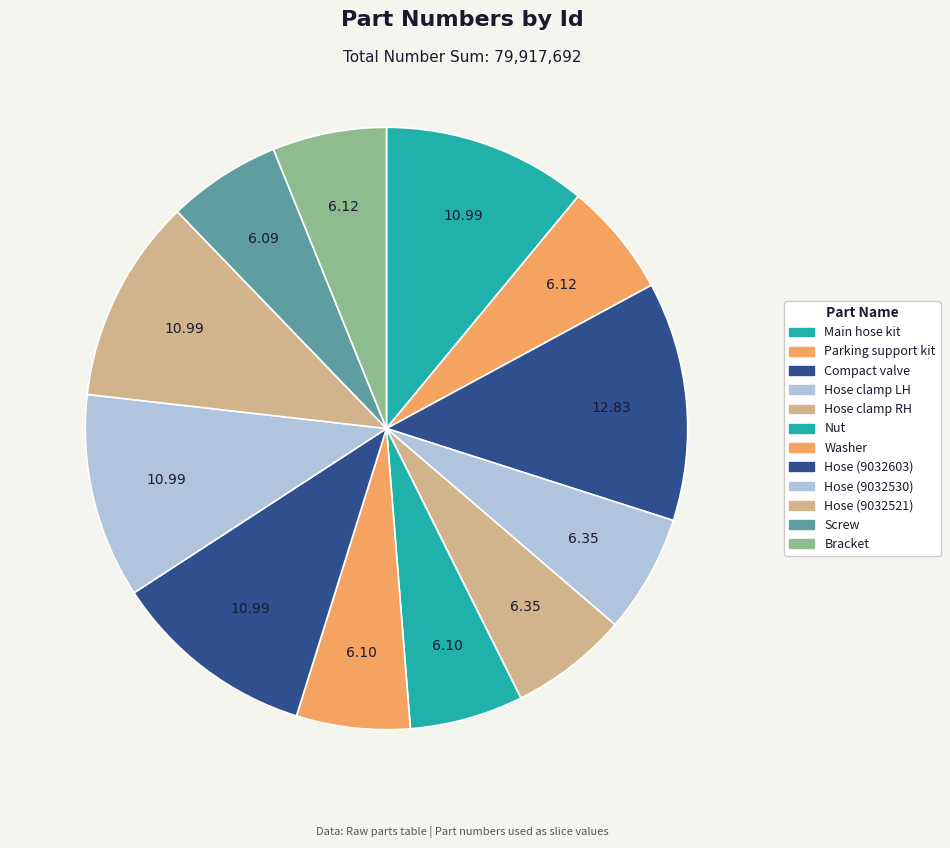

Rank the categories by value from highest to lowest.

3, 8, 1, 9, 10, 5, 4, 2, 12, 7, 6, 11